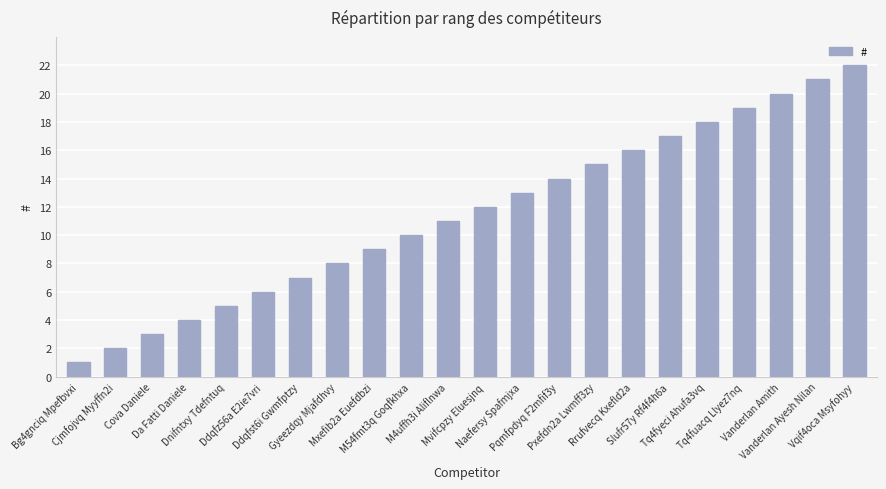

Between Vanderlan Amith and Vqif4oca Msyfohyy, which is larger?

Vqif4oca Msyfohyy